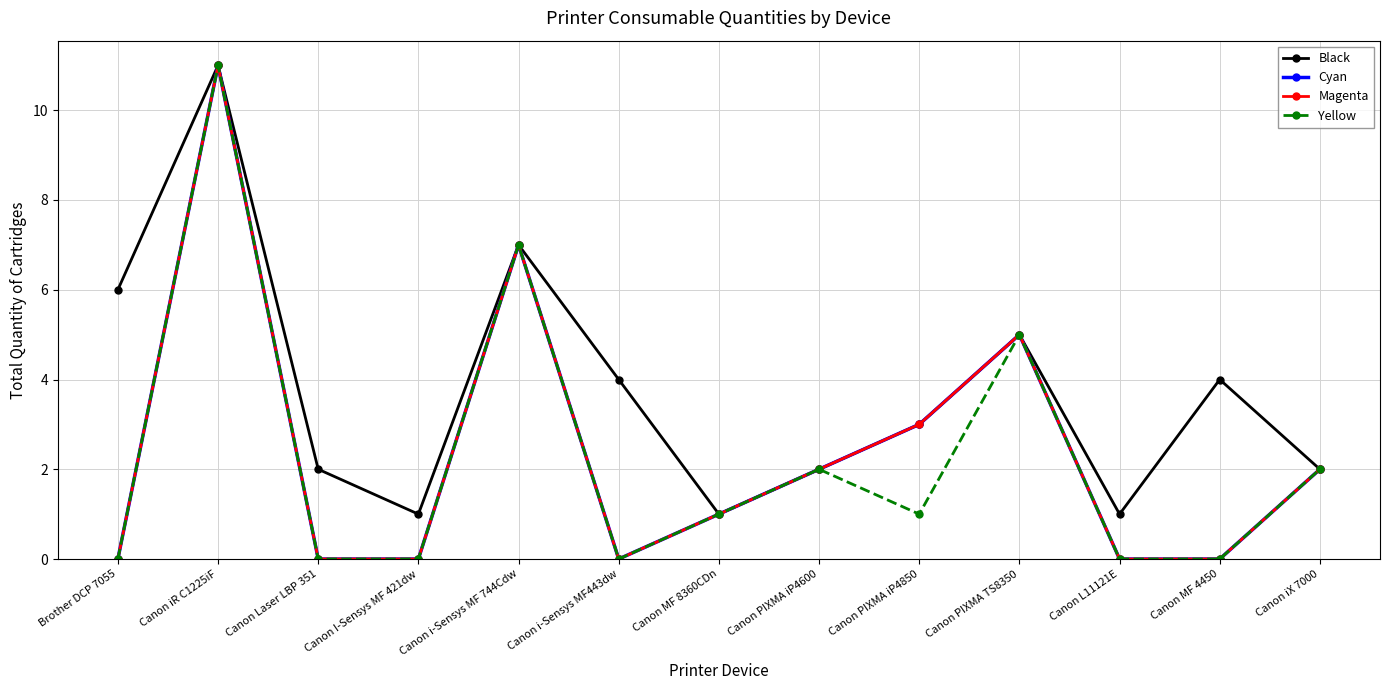

Reading left to right, list all the values displayed in this chart.

Black: Brother DCP 7055=6	Canon iR C1225iF=11	Canon Laser LBP 351=2	Canon I-Sensys MF 421dw=1	Canon i-Sensys MF 744Cdw=7	Canon i-Sensys MF443dw=4	Canon MF 8360CDn=1	Canon PIXMA iP4600=2	Canon PIXMA iP4850=3	Canon PIXMA TS8350=5	Canon L11121E=1	Canon MF 4450=4	Canon iX 7000=2
Cyan: Brother DCP 7055=0	Canon iR C1225iF=11	Canon Laser LBP 351=0	Canon I-Sensys MF 421dw=0	Canon i-Sensys MF 744Cdw=7	Canon i-Sensys MF443dw=0	Canon MF 8360CDn=1	Canon PIXMA iP4600=2	Canon PIXMA iP4850=3	Canon PIXMA TS8350=5	Canon L11121E=0	Canon MF 4450=0	Canon iX 7000=2
Magenta: Brother DCP 7055=0	Canon iR C1225iF=11	Canon Laser LBP 351=0	Canon I-Sensys MF 421dw=0	Canon i-Sensys MF 744Cdw=7	Canon i-Sensys MF443dw=0	Canon MF 8360CDn=1	Canon PIXMA iP4600=2	Canon PIXMA iP4850=3	Canon PIXMA TS8350=5	Canon L11121E=0	Canon MF 4450=0	Canon iX 7000=2
Yellow: Brother DCP 7055=0	Canon iR C1225iF=11	Canon Laser LBP 351=0	Canon I-Sensys MF 421dw=0	Canon i-Sensys MF 744Cdw=7	Canon i-Sensys MF443dw=0	Canon MF 8360CDn=1	Canon PIXMA iP4600=2	Canon PIXMA iP4850=1	Canon PIXMA TS8350=5	Canon L11121E=0	Canon MF 4450=0	Canon iX 7000=2